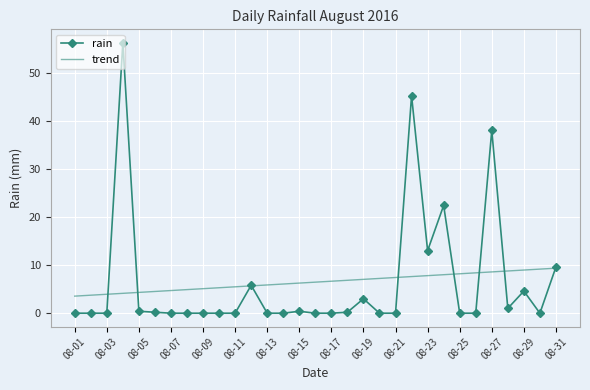

Which series has the widest spread of values?

rain